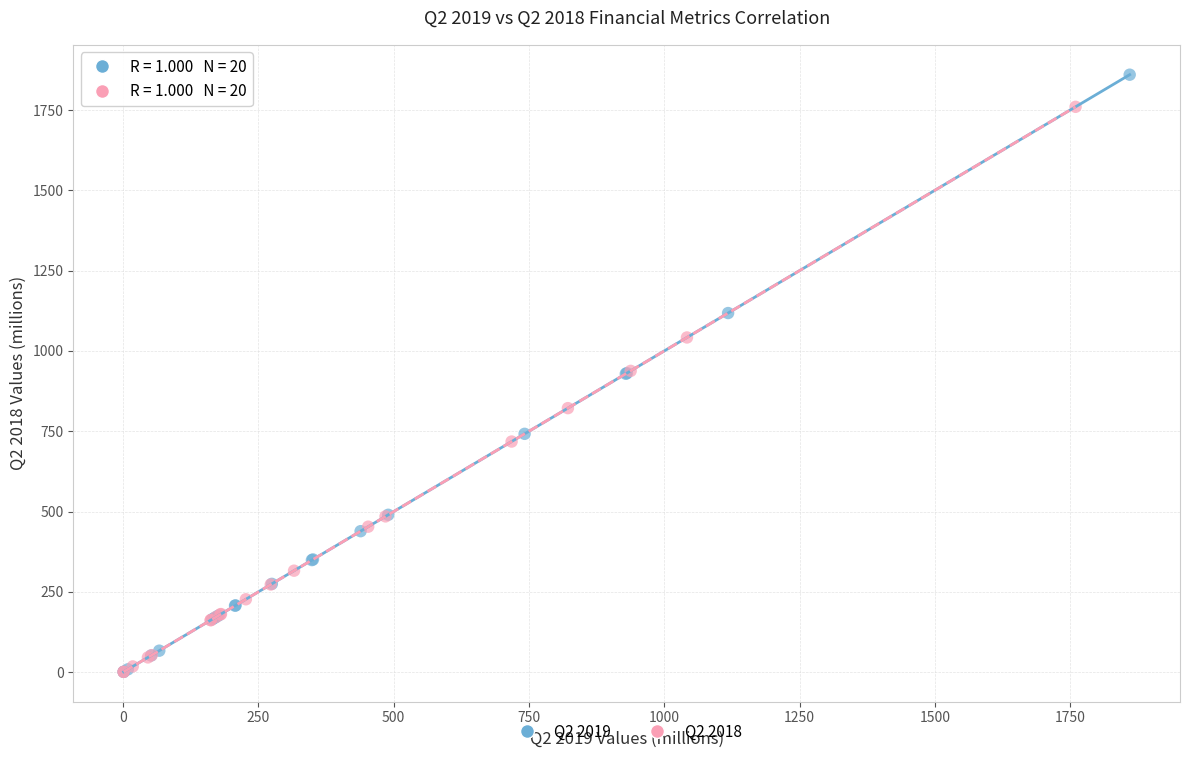

Which series reaches the maximum Y coordinate?

Q2 2019